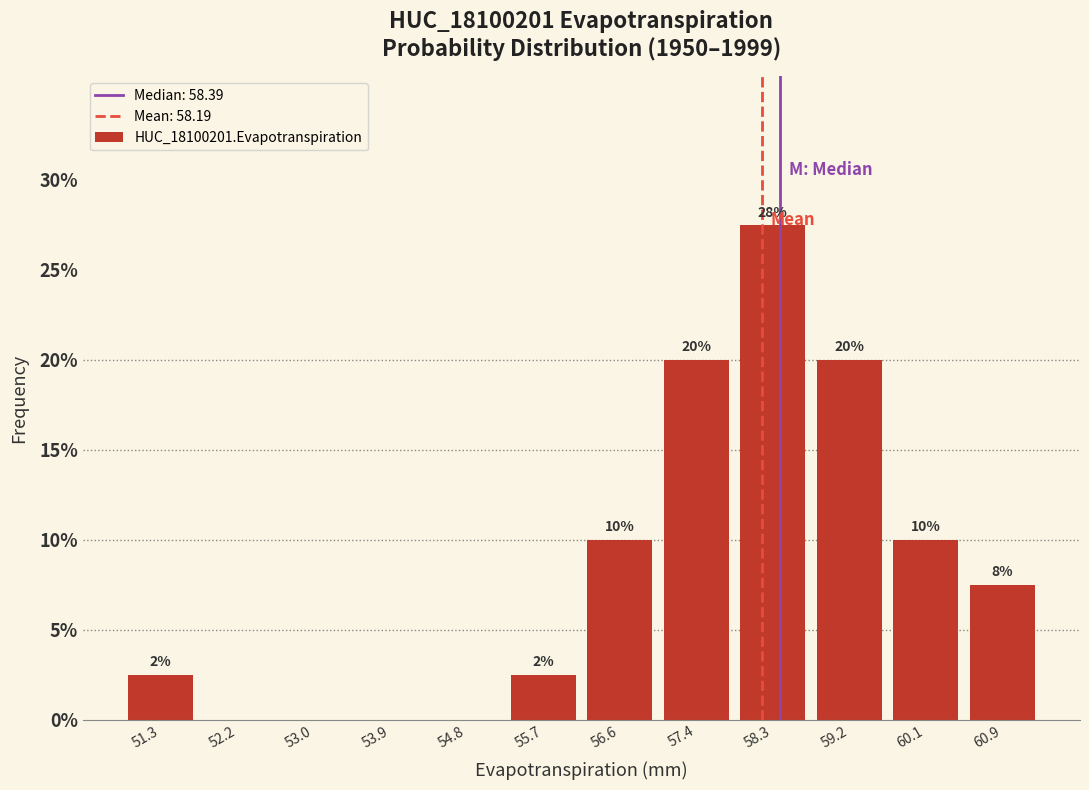

Which range on the x-axis has the tallest bar?

57.9 to 58.7